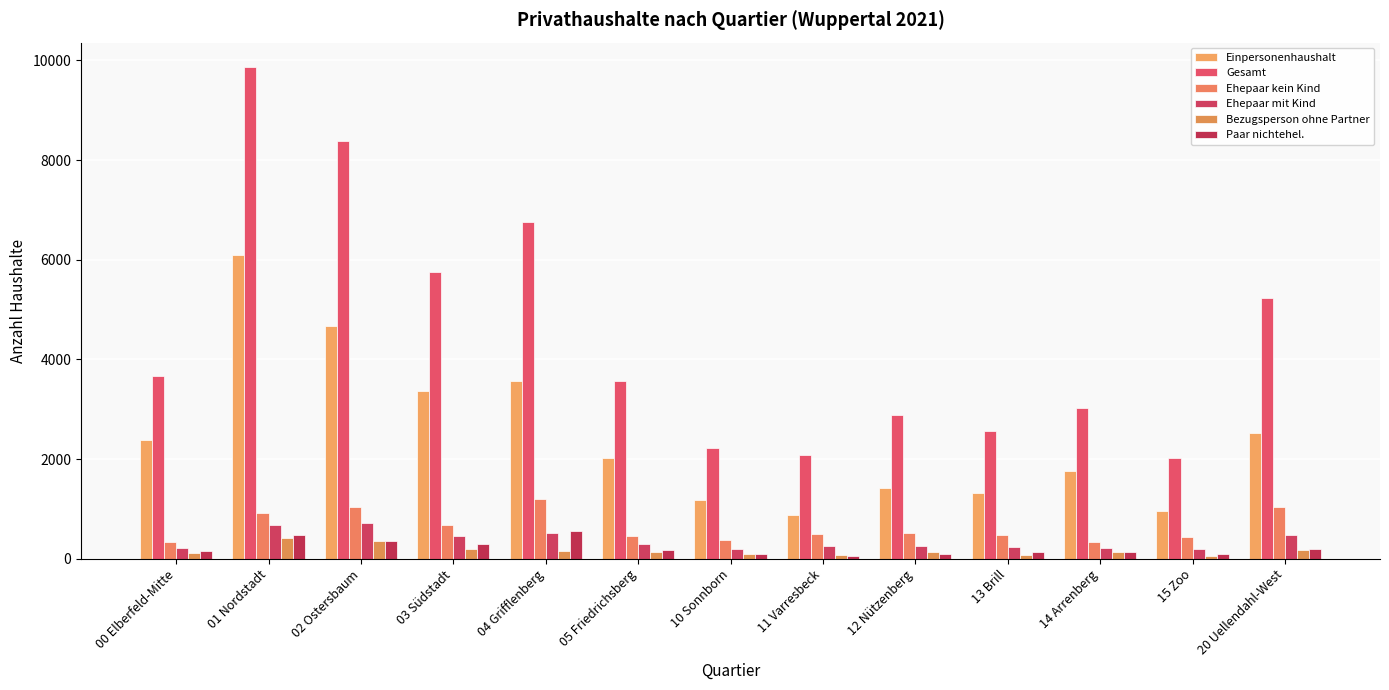

Rank the categories by Ehepaar mit Kind value from lowest to highest.

15 Zoo, 10 Sonnborn, 00 Elberfeld-Mitte, 14 Arrenberg, 13 Brill, 12 Nützenberg, 11 Varresbeck, 05 Friedrichsberg, 03 Südstadt, 20 Uellendahl-West, 04 Grifflenberg, 01 Nordstadt, 02 Ostersbaum